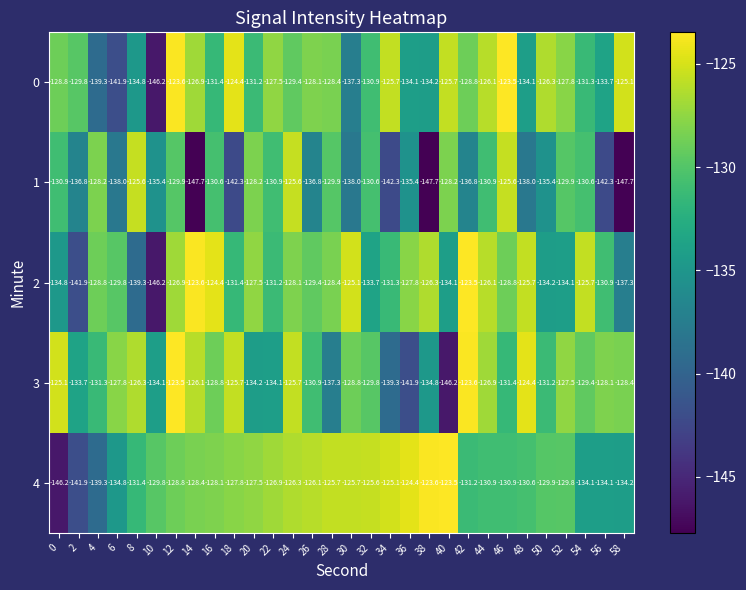

Which series has the largest total across all categories?

4